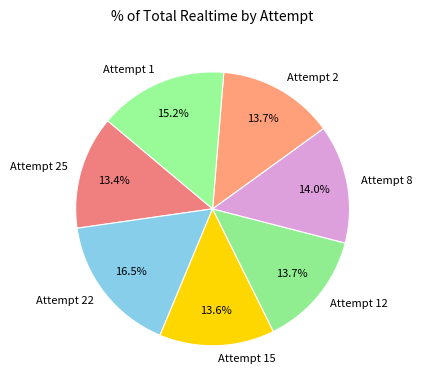

Does Attempt 2 account for over 50% of the chart?

No